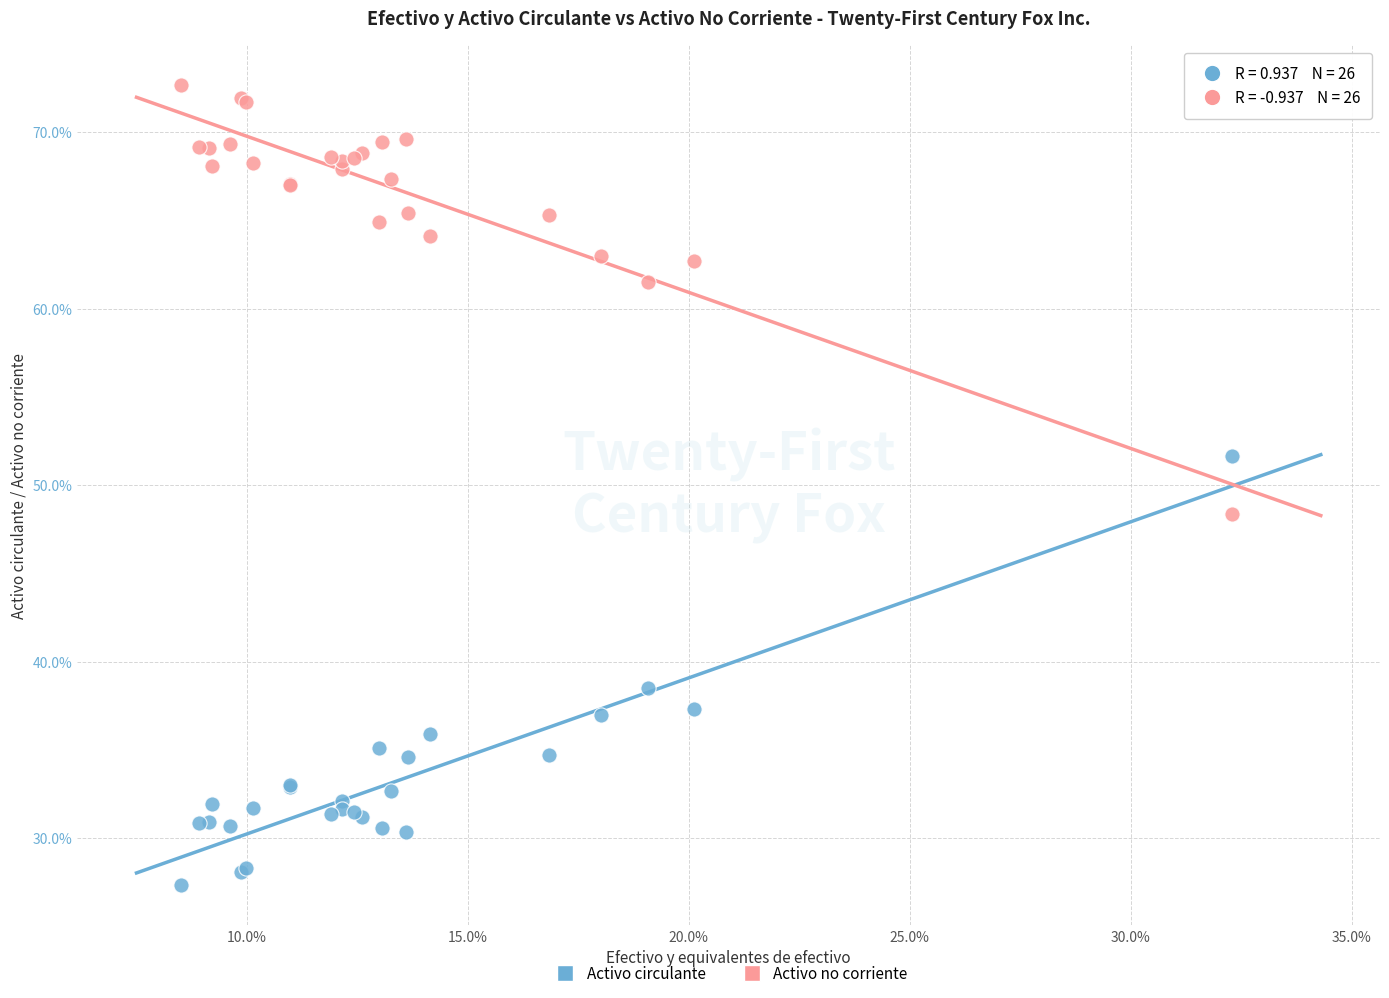

What are all the series names shown in the legend?

Activo circulante, Activo no corriente